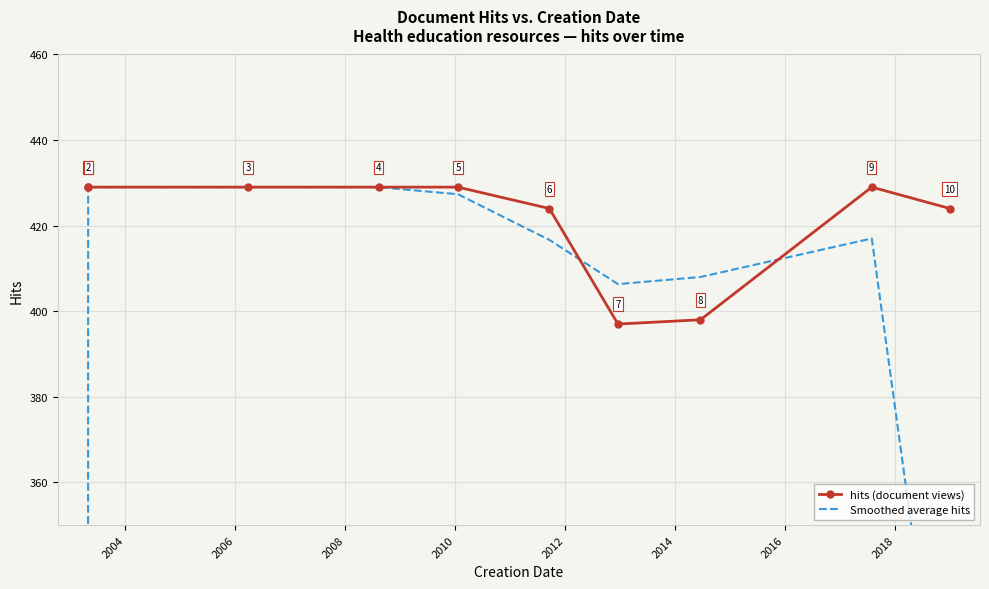

Reading left to right, transcribe all the data shown in this chart.

hits (document views): 429.0	429.0	429.0	429.0	429.0	424.0	397.0	398.0	429.0	424.0
Smoothed average hits: 286.0	429.0	429.0	429.0	427.3	416.7	406.3	408.0	417.0	284.3